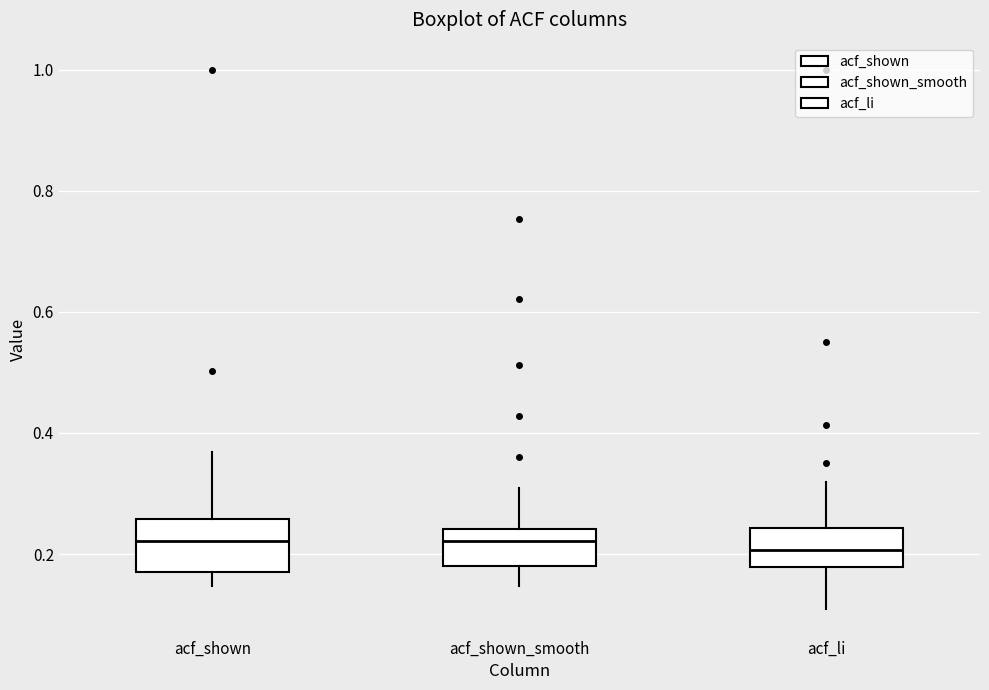

Reading left to right, transcribe this box plot: for each box, give where its median line is, the range the box spans, and where its two whiskers end, as read against the y-axis. The values are not printed on the chart, so give them approximately, as read against the axis.

acf_shown: median 0.22, box 0.18 to 0.26, whiskers 0.14 to 0.36
acf_shown_smooth: median 0.22, box 0.18 to 0.24, whiskers 0.14 to 0.32
acf_li: median 0.20, box 0.18 to 0.24, whiskers 0.12 to 0.32